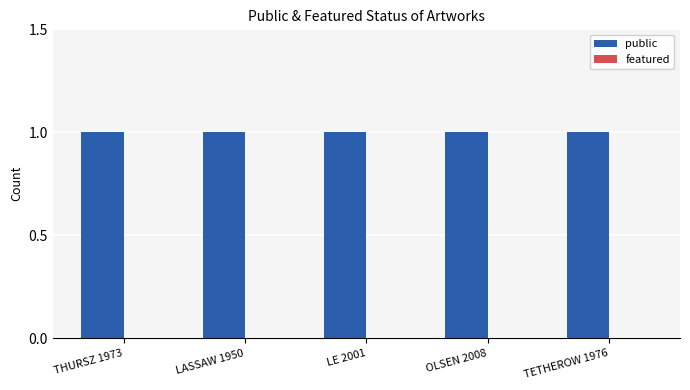

Reading left to right, extract all data points from this chart.

public: THURSZ 1973=1	LASSAW 1950=1	LE 2001=1	OLSEN 2008=1	TETHEROW 1976=1
featured: THURSZ 1973=0	LASSAW 1950=0	LE 2001=0	OLSEN 2008=0	TETHEROW 1976=0